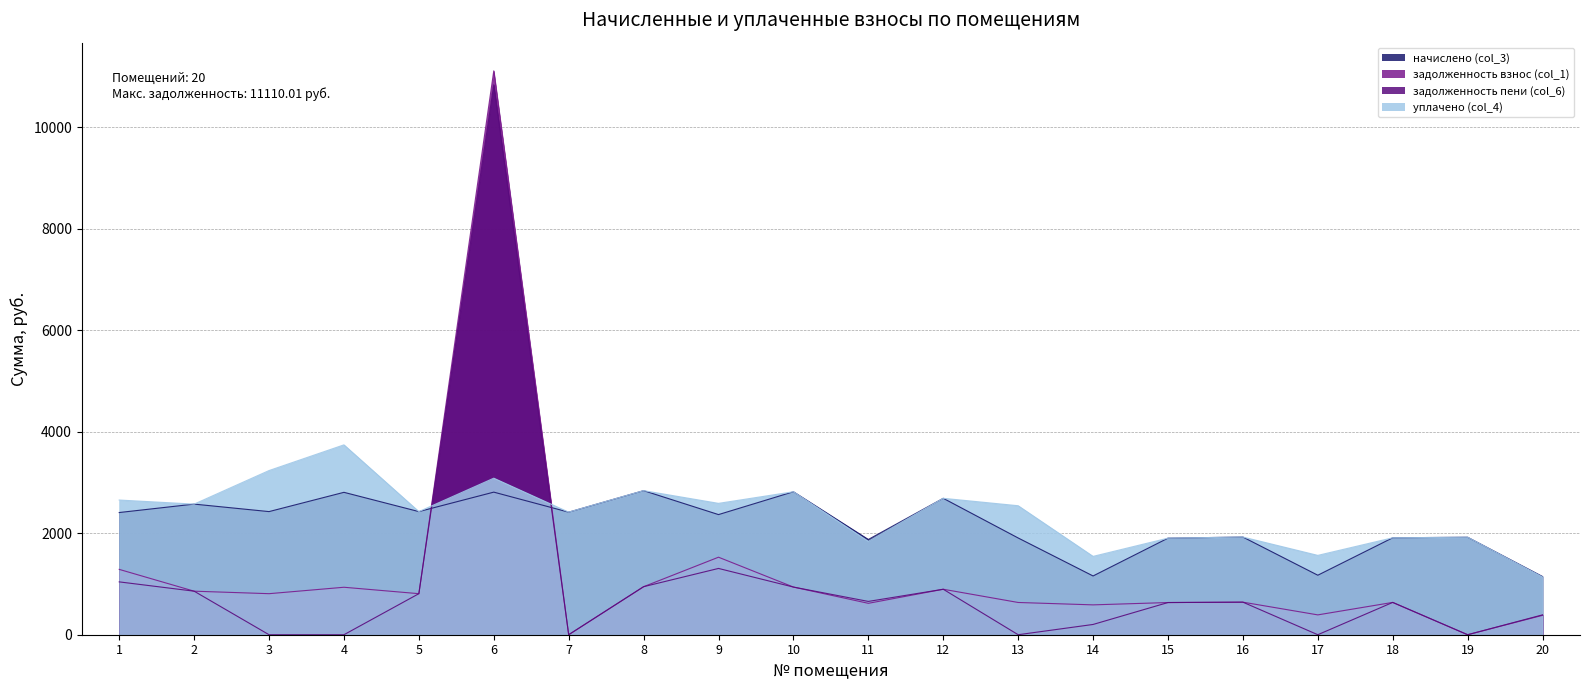

Reading left to right, what are all the values shown in this chart?

начислено (col_3): 2407.6	2573.5	2426.0	2805.8	2426.0	2809.5	2415.0	2839.0	2367.1	2816.9	1876.7	2687.8	1906.2	1157.7	1902.5	1924.6	1172.5	1909.9	1920.9	1146.7
задолженность взнос (col_1): 1287.3	857.8	808.7	935.3	808.7	11110.0	0.0	946.3	1527.3	939.0	618.7	895.9	635.4	588.2	634.2	641.5	390.8	636.6	0.0	382.2
задолженность пени (col_6): 1041.2	857.8	0.0	0.0	808.7	10835.3	0.0	946.3	1306.1	939.0	656.0	895.9	0.0	202.3	634.2	641.5	0.0	636.6	0.0	391.4
уплачено (col_4): 2653.7	2573.5	3234.7	3741.1	2426.0	3084.2	2415.0	2839.0	2588.3	2816.9	1839.4	2687.8	2541.6	1543.7	1902.5	1924.7	1563.3	1909.9	1920.9	1137.4